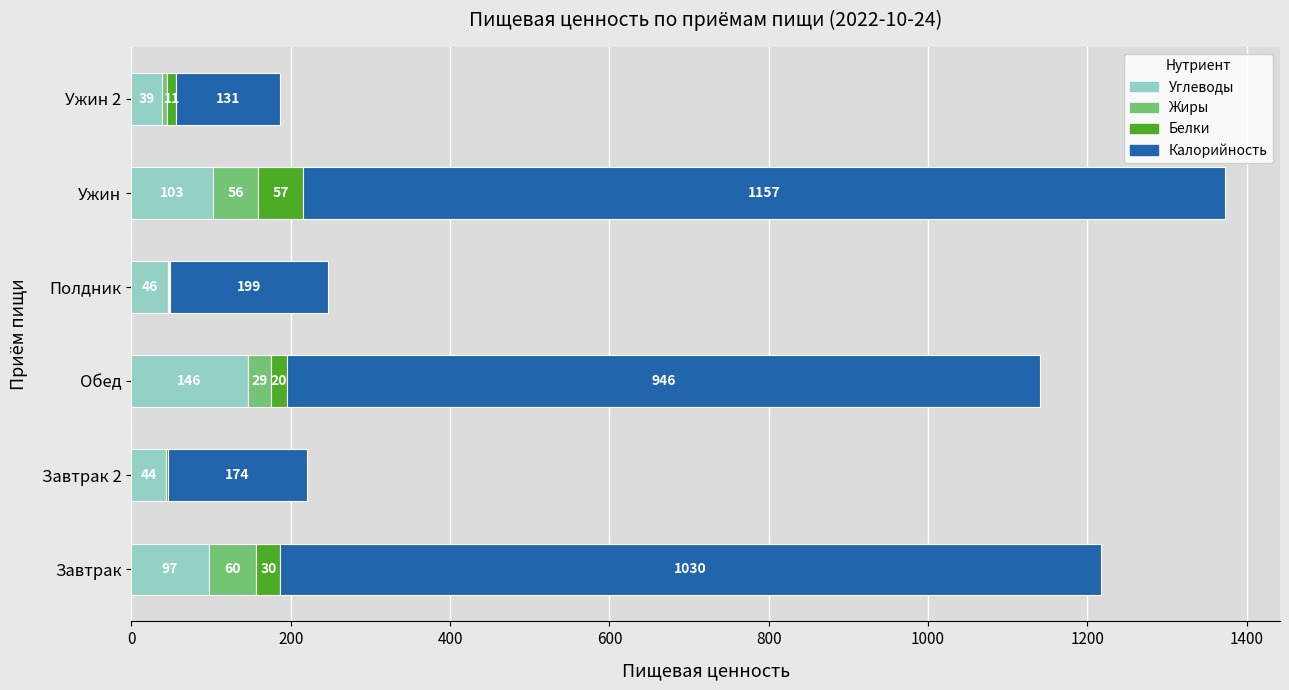

What is the total value across all series at Ужин?

1373